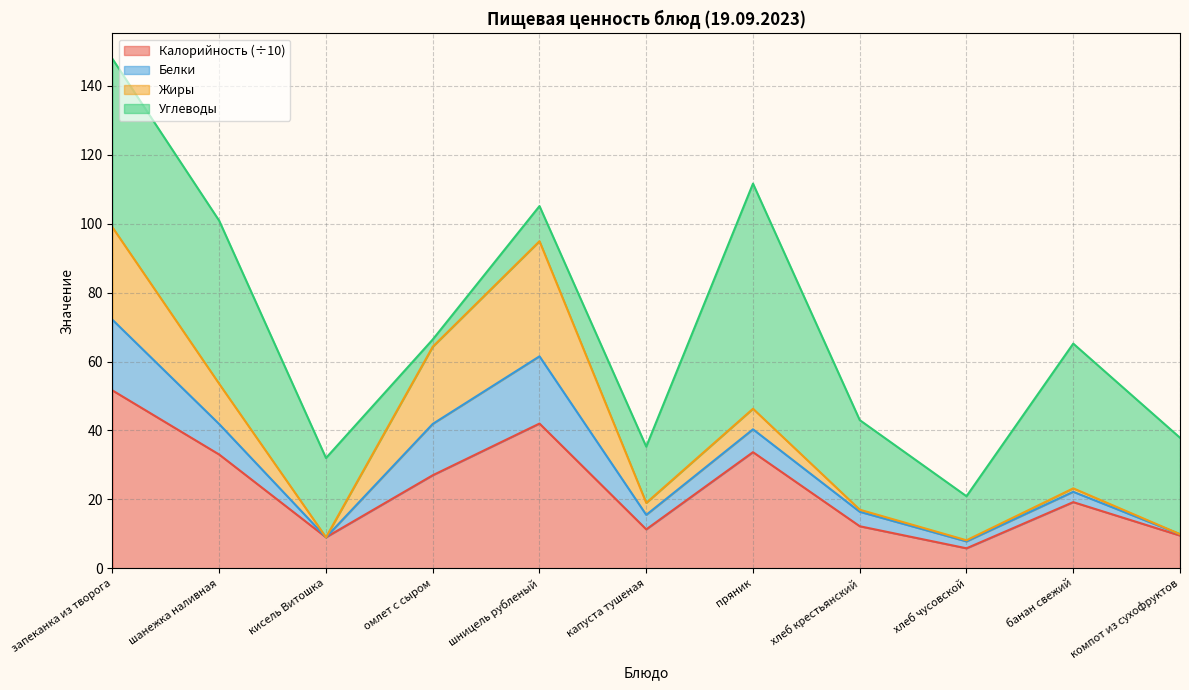

At which category is the sum across all series the highest?

запеканка из творога